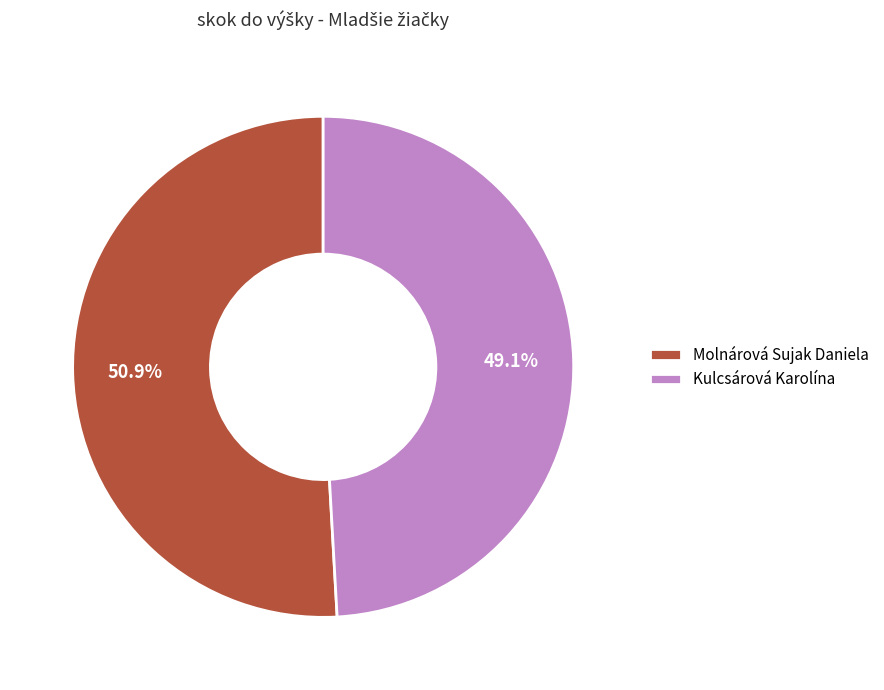

To the nearest percent, what is the average slice percentage?

50%